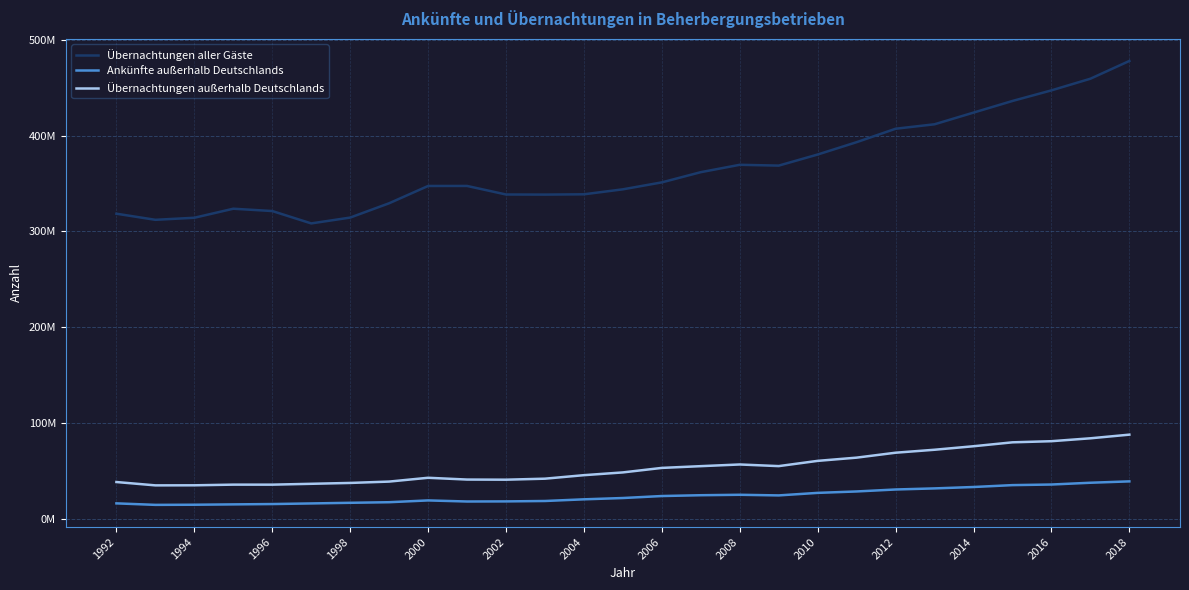

List the series in order of their peak value, lowest first.

Ankünfte außerhalb Deutschlands, Übernachtungen außerhalb Deutschlands, Übernachtungen aller Gäste